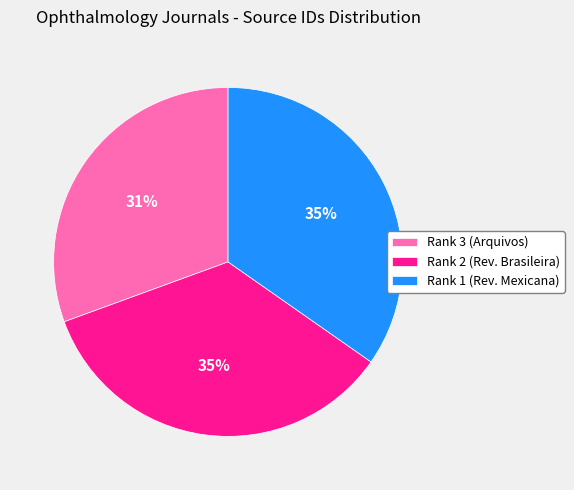

What percentage is the Rank 3 (Arquivos) slice, to the nearest percent?

31%